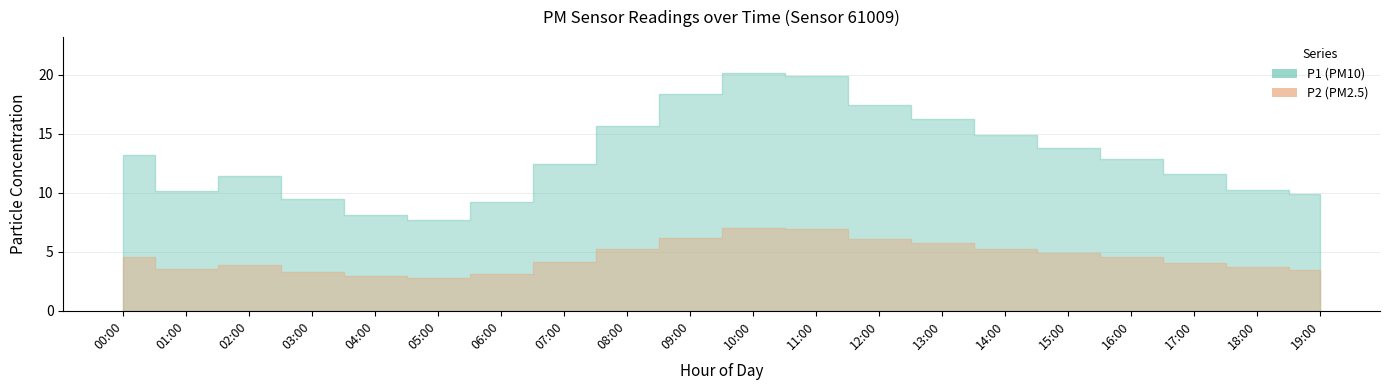

What is the sum of all P1 values?

262.5